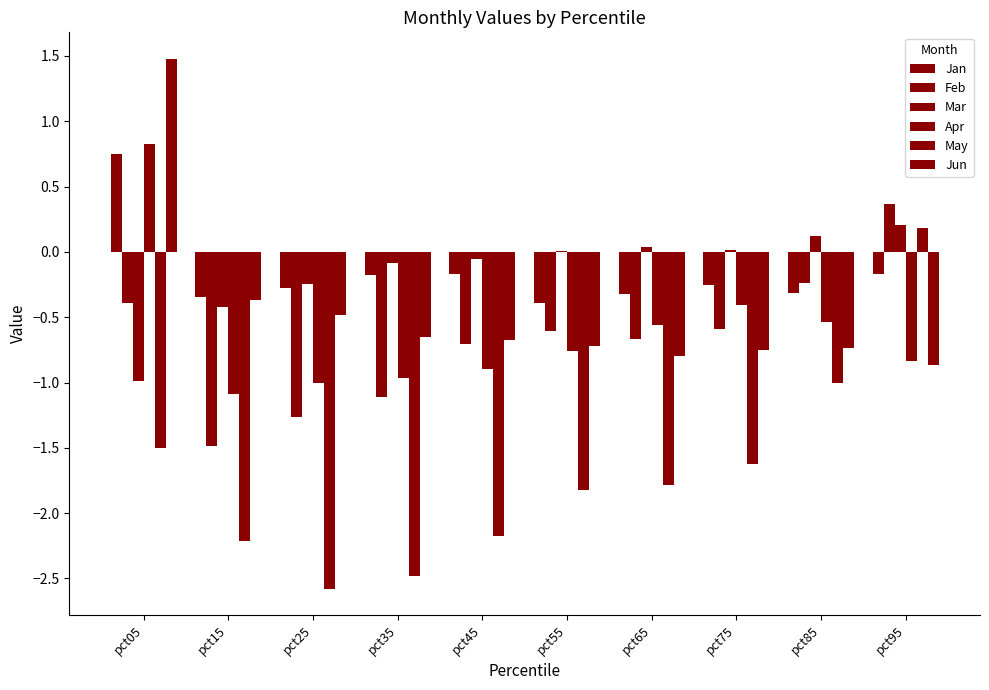

Which has a higher value, pct65 or pct75?

pct75